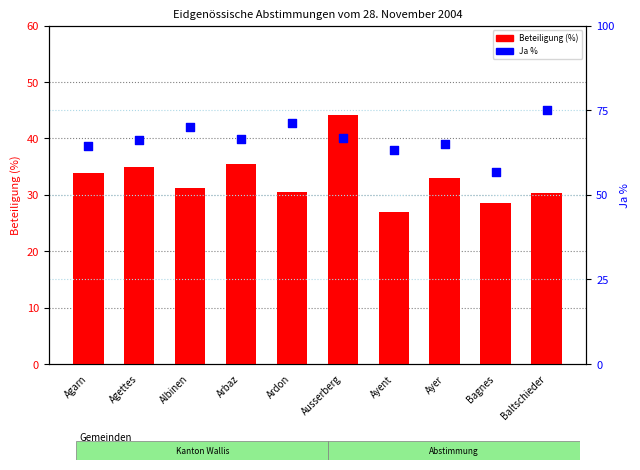

At which category is the sum across all series the highest?

Ausserberg